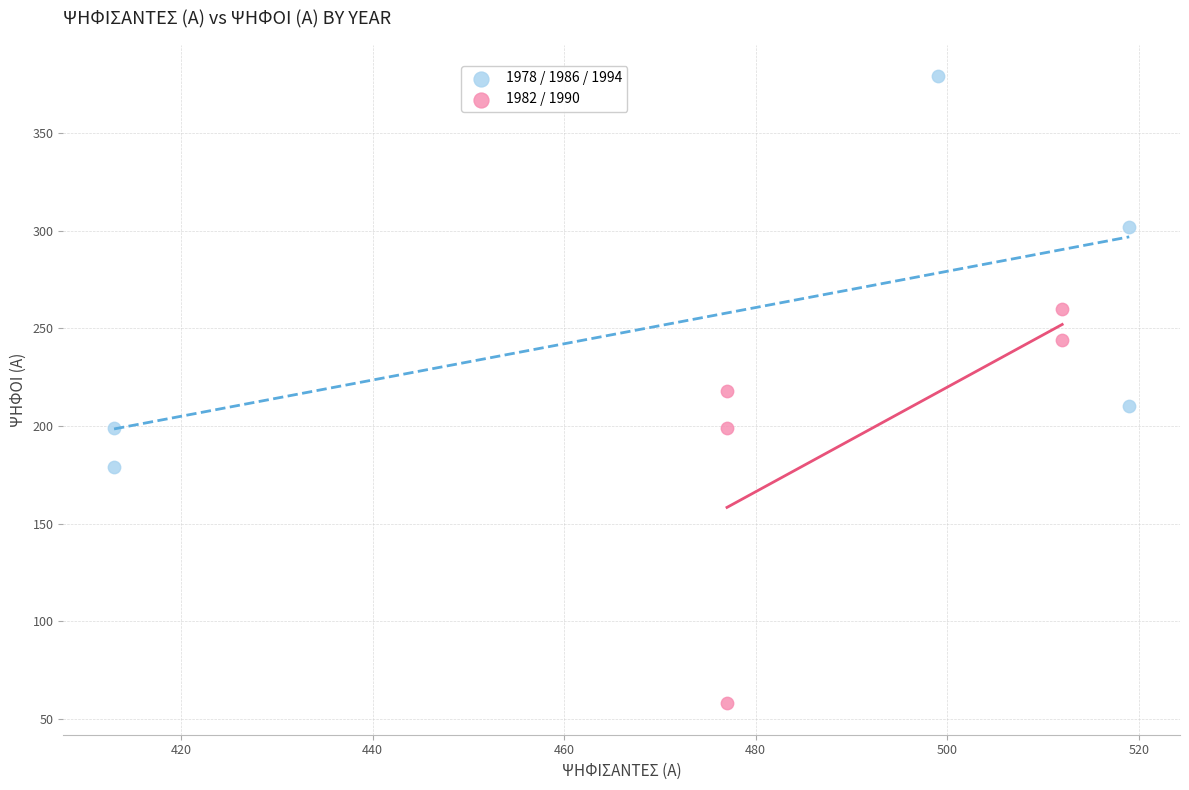

Which series contains the lowest Y value?

1982 / 1990